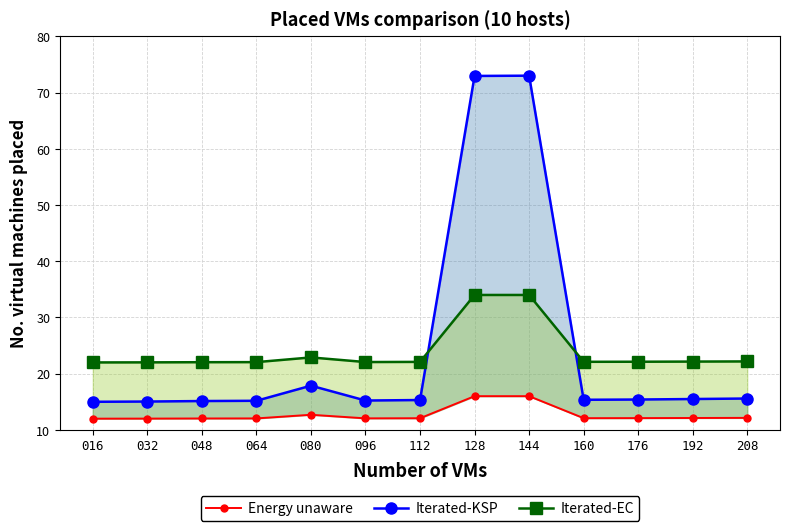

At 128, list the series in order from largest to smallest.

Iterated-KSP, Iterated-EC, Energy unaware